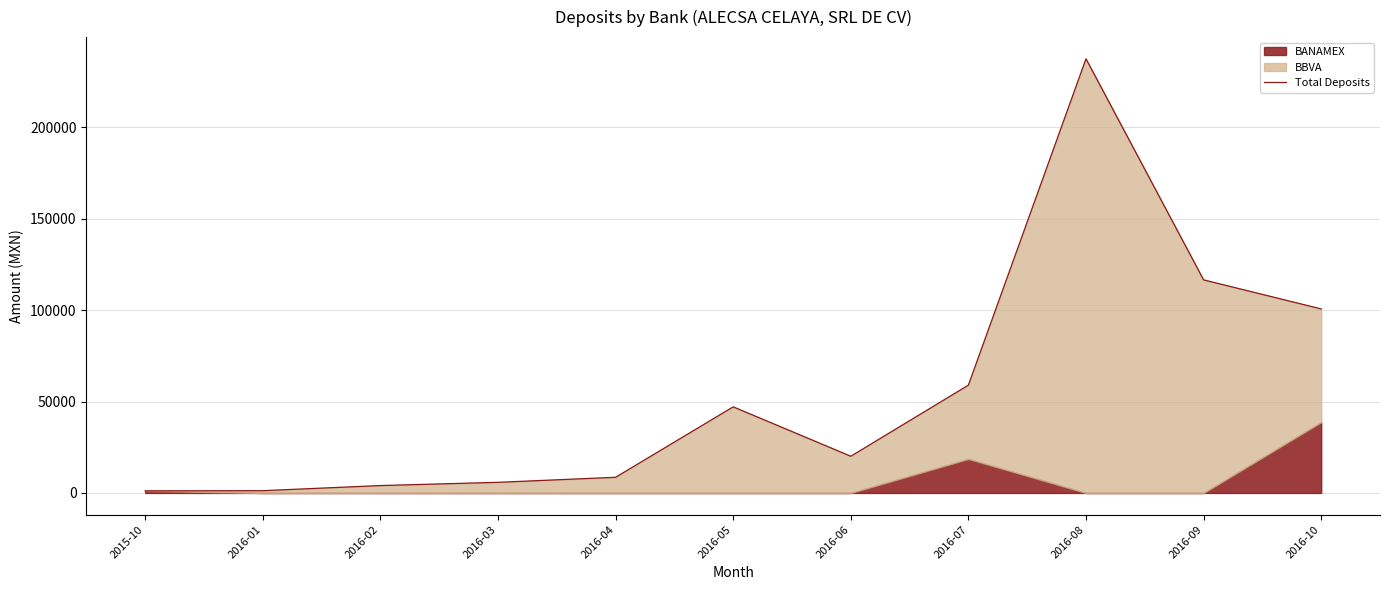

Which label corresponds to the smallest value in the chart?

2015-10